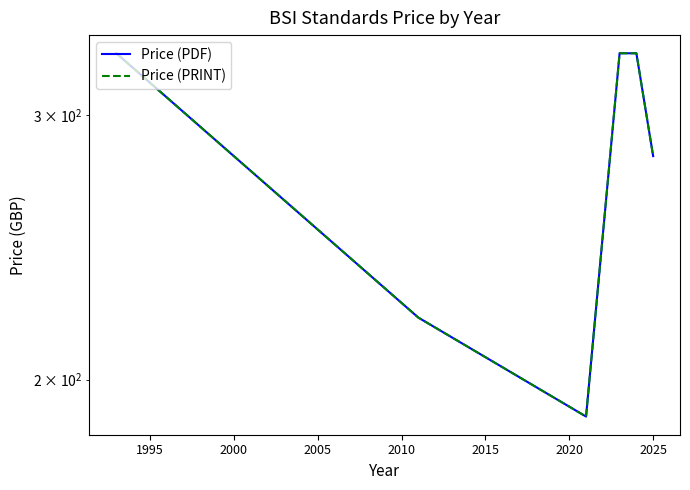

What is the value of the Price (PRINT) point at the 3rd from the left?

189.0